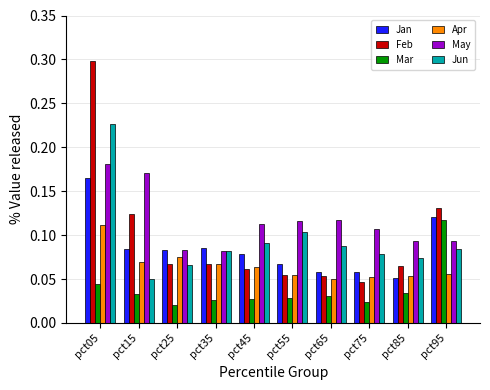

Rank the series at pct05 from highest to lowest value.

Feb, Jun, May, Jan, Apr, Mar